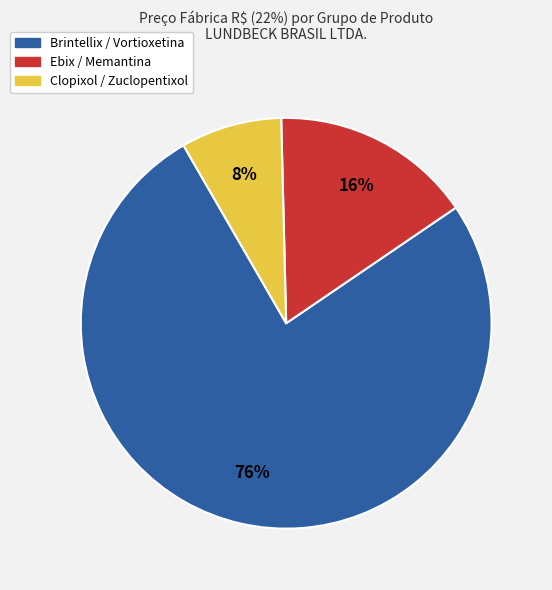

Does any single category account for the majority?

Yes